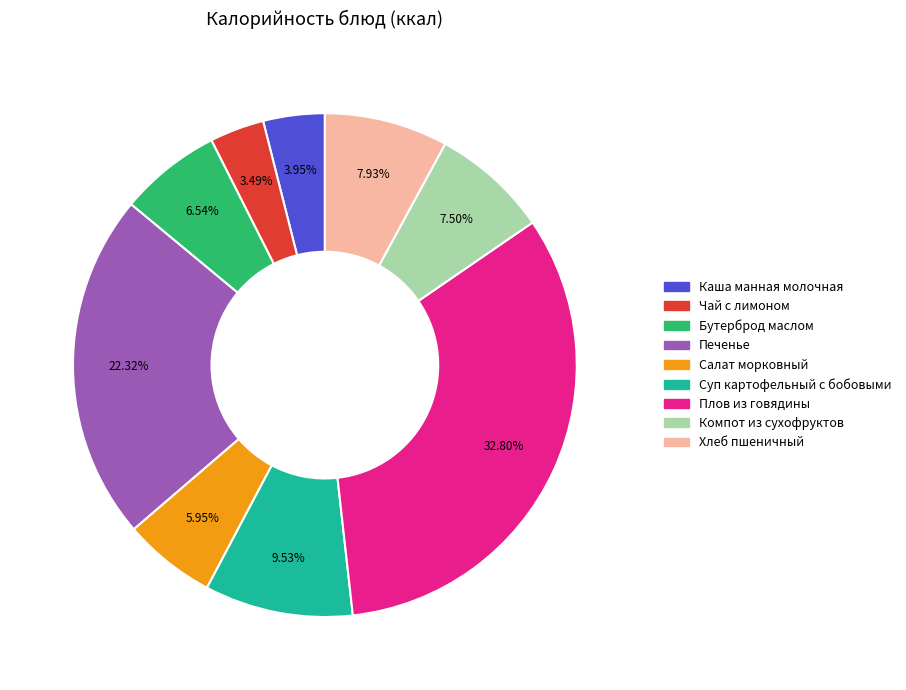

How many segments does this pie chart have?

9